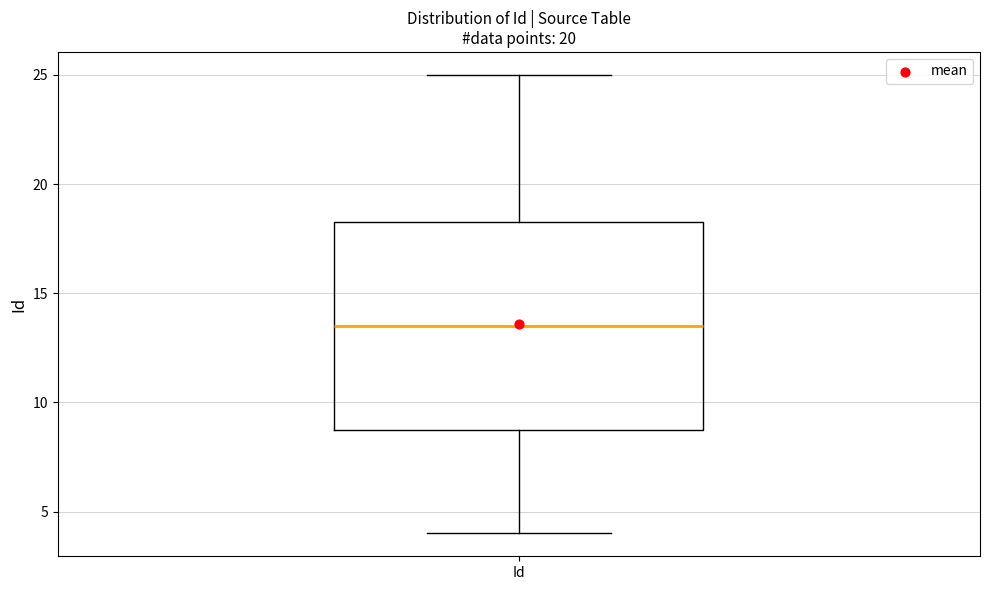

Read this box plot against the y-axis: the position of the median line, the range covered by the box, and the ends of both whiskers. The values are not printed on the chart, so give them approximately, as read against the axis.

median 13.5, box 9.0 to 18.5, whiskers 4.0 to 25.0